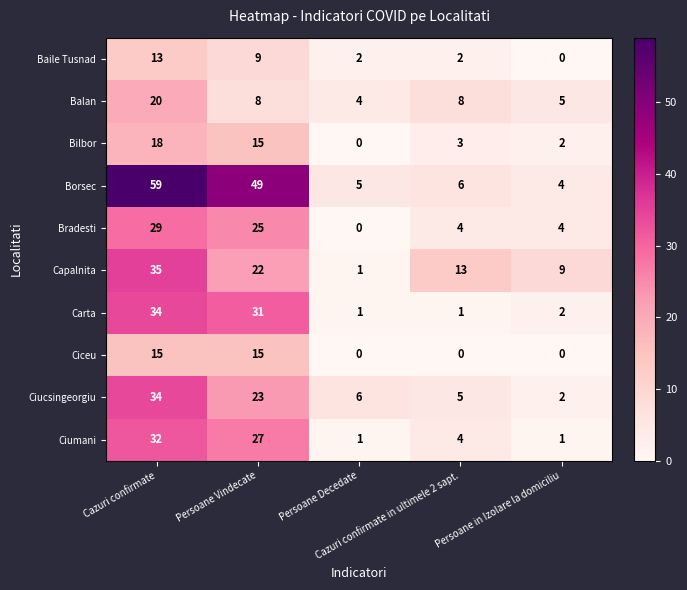

Which series has the widest spread of values?

Borsec